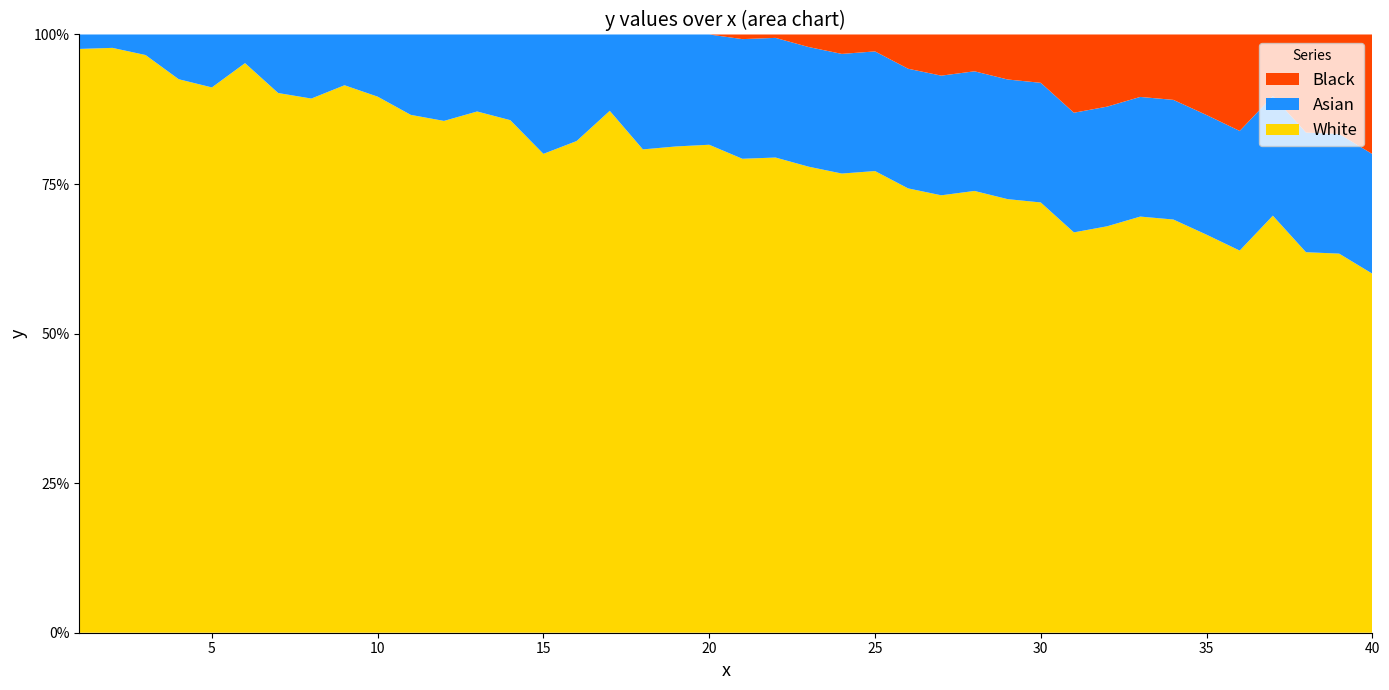

Reading left to right, list all the values displayed in this chart.

1=97.6	2=97.8	3=96.6	4=92.5	5=91.2	6=95.2	7=90.2	8=89.3	9=91.5	10=89.6	11=86.6	12=85.6	13=87.1	14=85.7	15=80.0	16=82.2	17=87.2	18=80.8	19=81.3	20=81.6	21=79.2	22=79.4	23=77.9	24=76.8	25=77.2	26=74.3	27=73.1	28=73.8	29=72.5	30=71.9	31=66.9	32=67.9	33=69.6	34=69.1	35=66.5	36=63.9	37=69.7	38=63.6	39=63.4	40=60.0